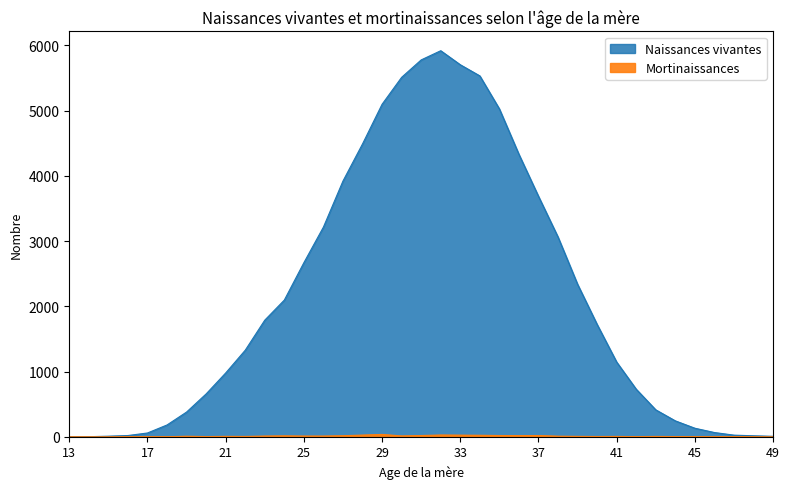

Which series has the largest range (max minus min)?

Naissances vivantes